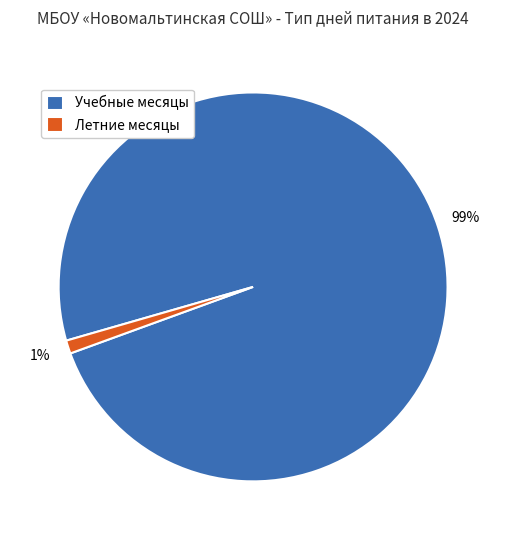

To the nearest percent, what is the difference between the Учебные месяцы and Летние месяцы slice percentages?

98%